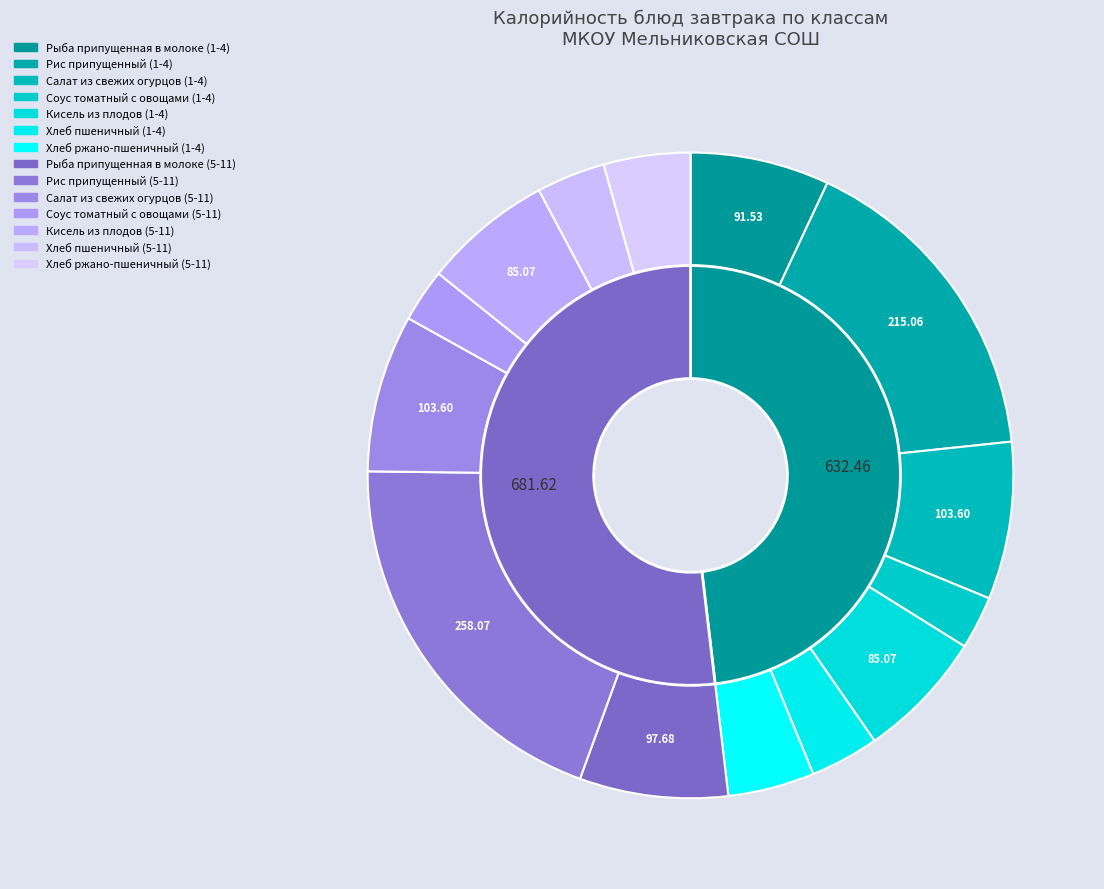

Is it true that Хлеб пшеничный (1-4) is 3% of the pie?

True